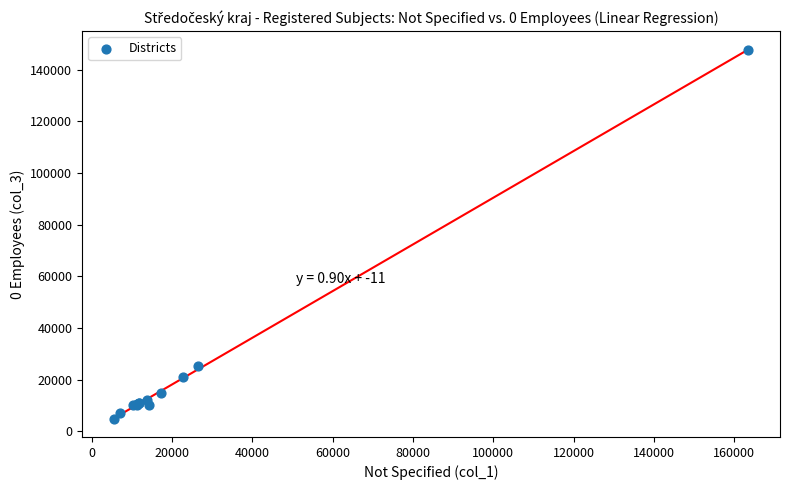

What Y value in the scatter plot is closest to 76303?

25214